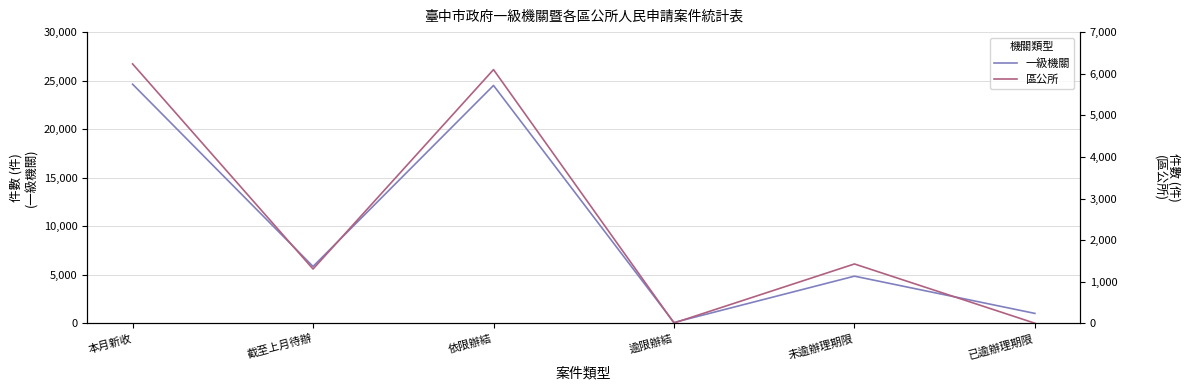

Which category has the lowest value across all series?

已逾辦理期限